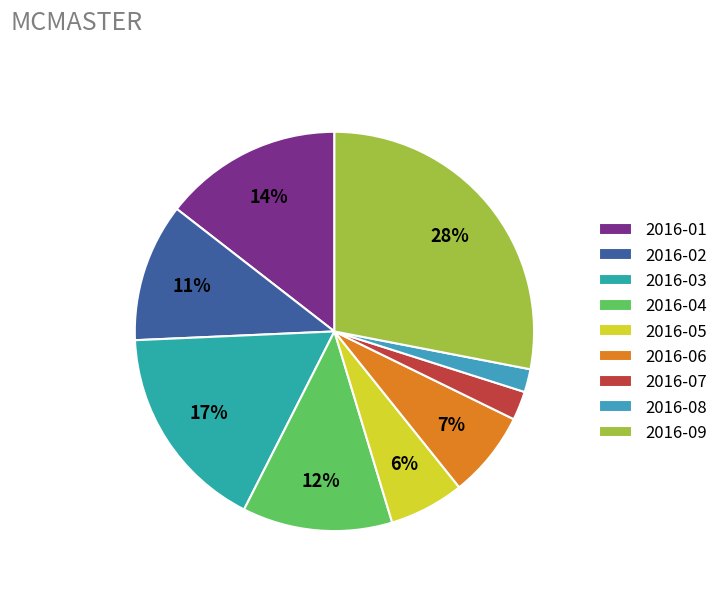

Does any single category account for the majority?

No